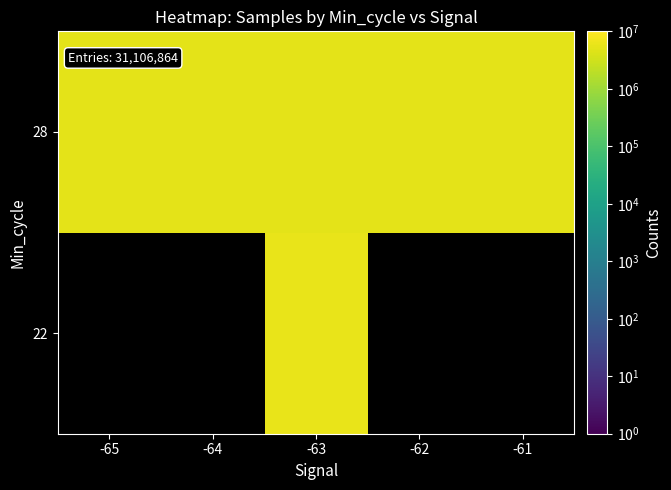

At how many categories does at least one series exceed 4767084?

5